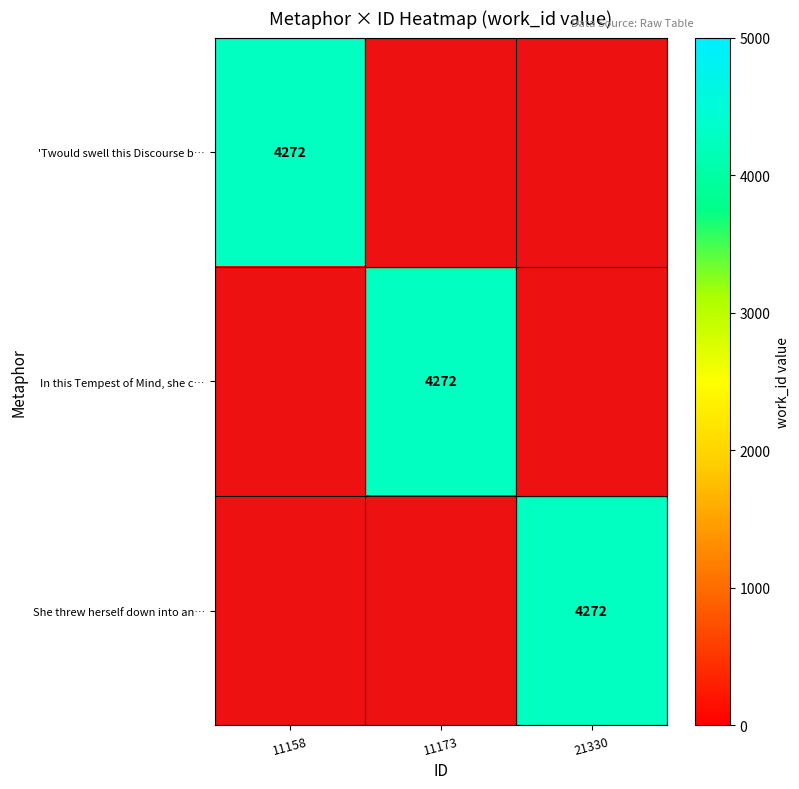

The value of 'Twould swell this Discourse b… at 11158 is 4272. True or false?

True